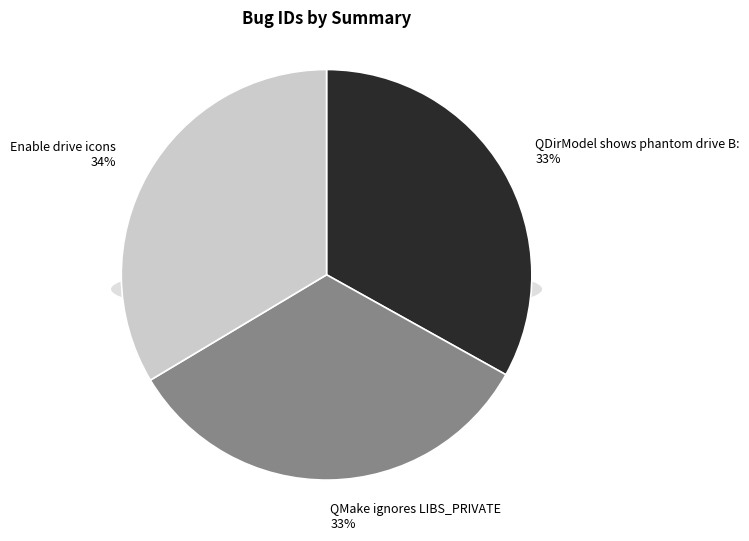

What is the ratio of the value at Enable drive icons to the value at QDirModel shows phantom drive B:?

1.0